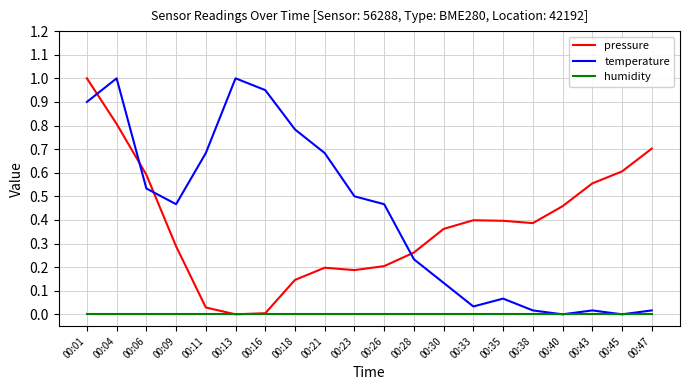

Which series has the largest total across all categories?

temperature